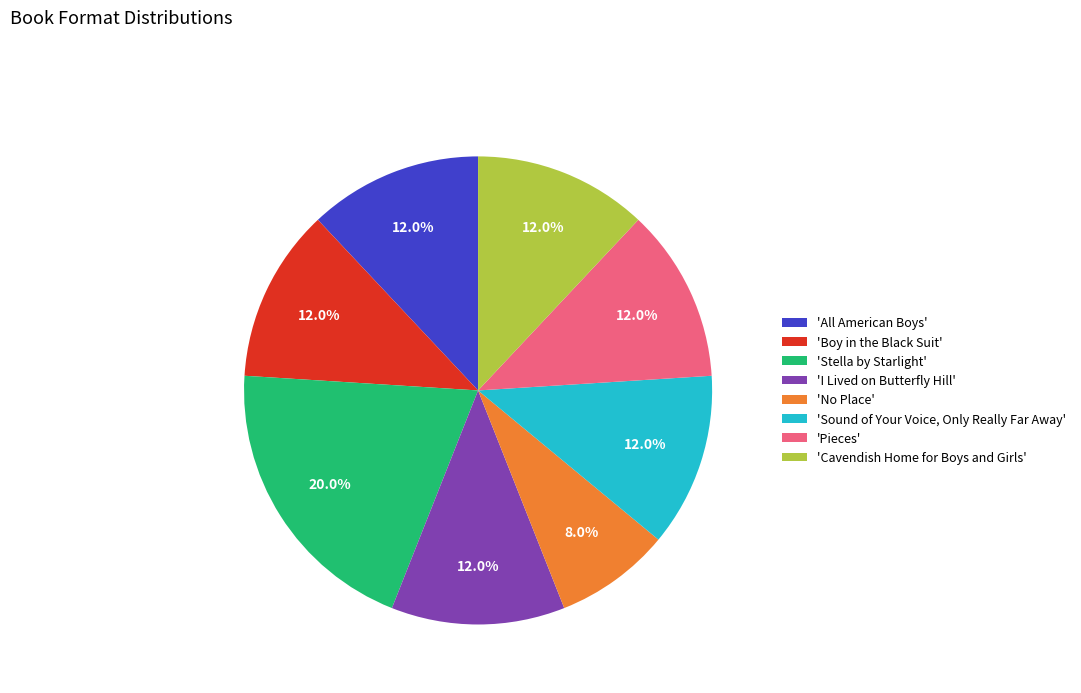

To the nearest percent, what is the difference between the largest and smallest slice percentages?

12%